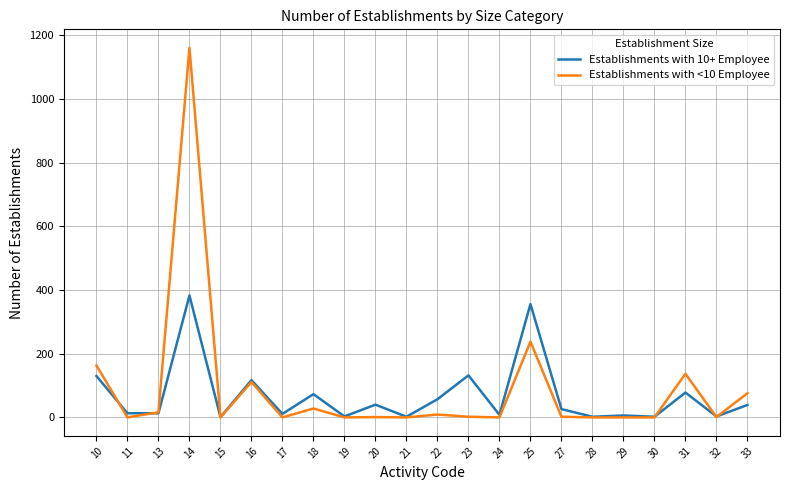

What is the maximum value shown in the chart?

1161